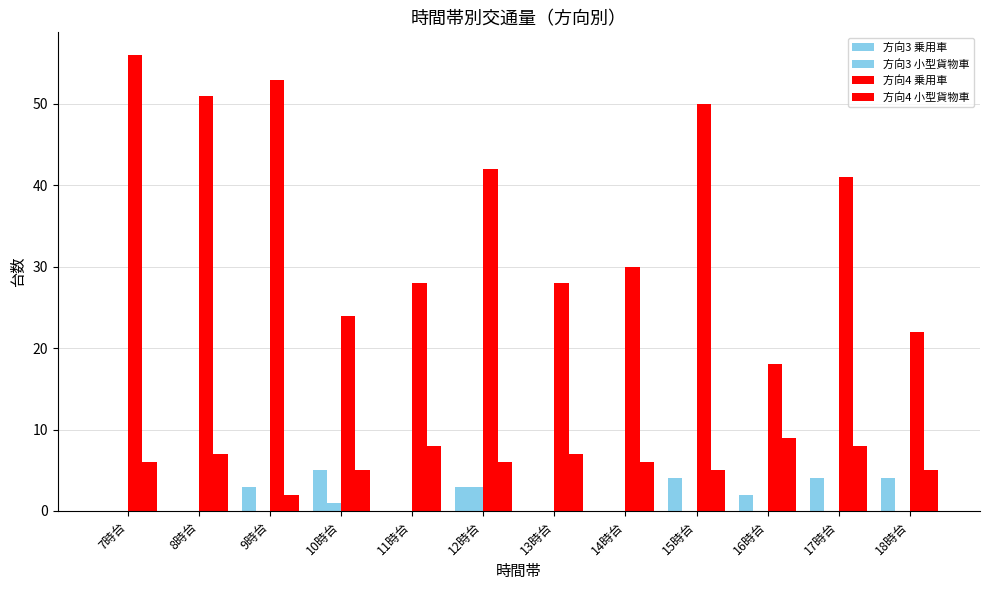

Rank the series by their maximum value, from highest to lowest.

方向4 乗用車, 方向4 小型貨物車, 方向3 乗用車, 方向3 小型貨物車